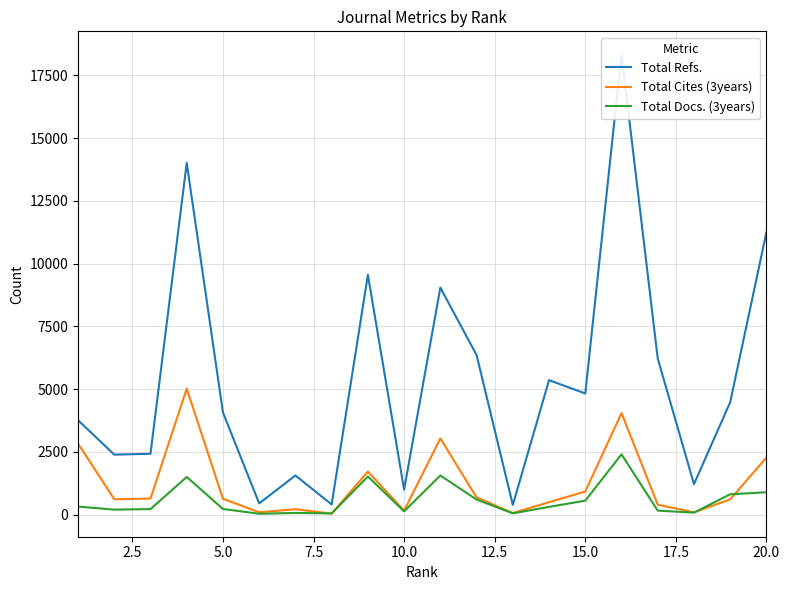

In Total Refs., how many points are higher than both neighbors (excluding endpoints)?

6